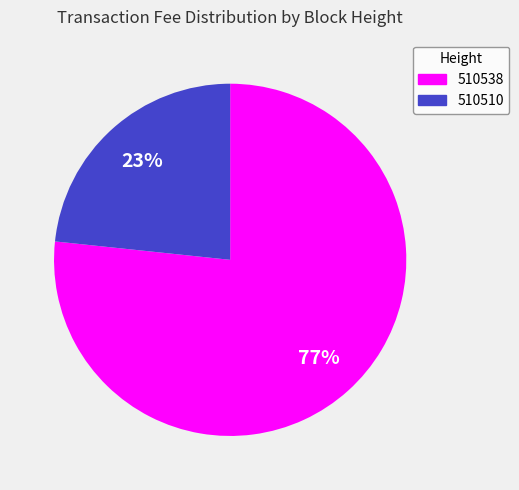

Does 510538 account for over 50% of the chart?

Yes